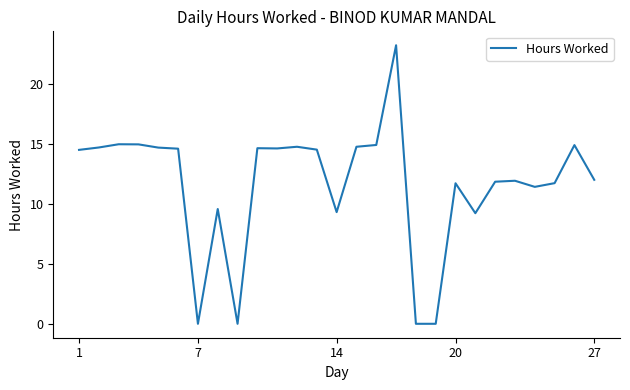

What is the maximum value shown in the chart?

23.3